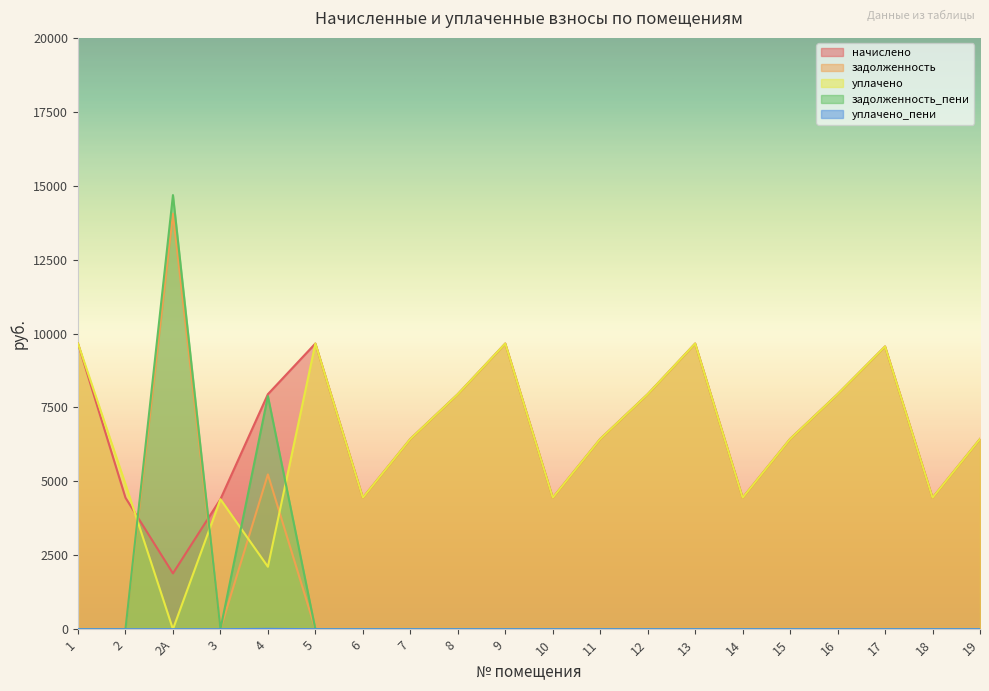

At which category does начислено reach its first local peak?

5